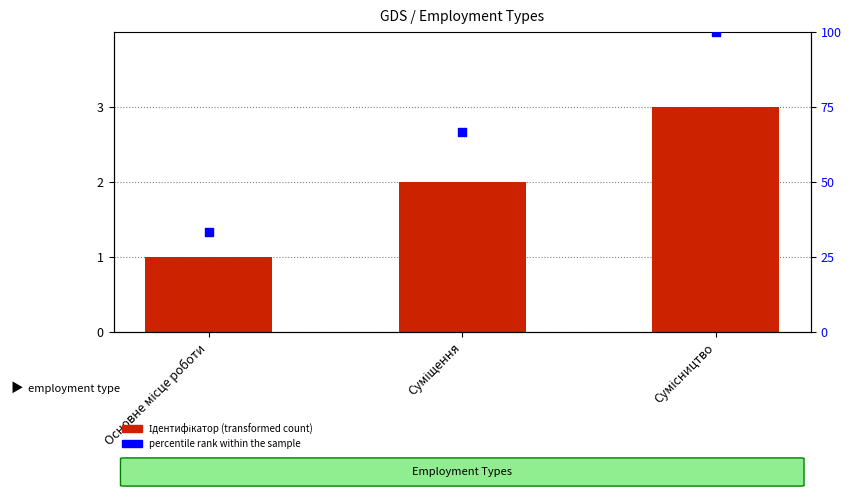

Which series has the largest total across all categories?

percentile rank within the sample